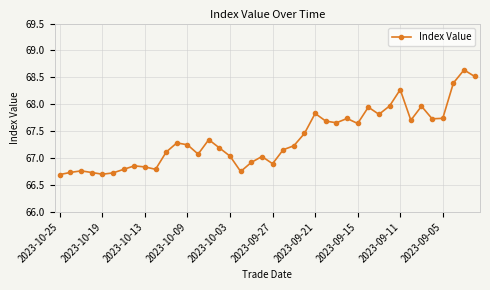

How many points are lower than both their immediate neighbors (excluding endpoints)?

10